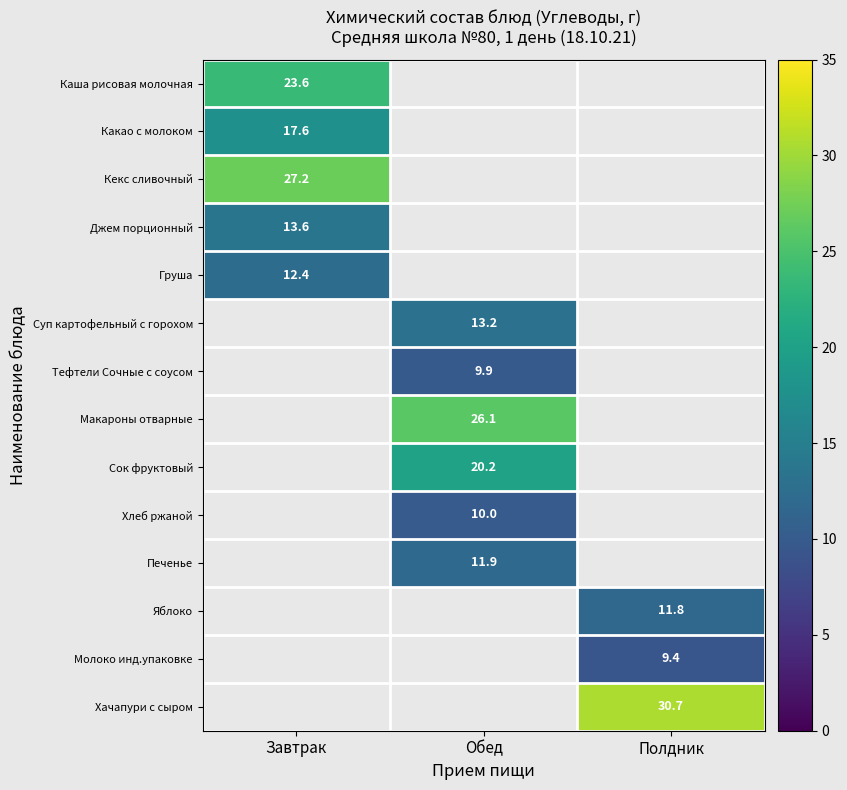

The Джем порционный series shows 2.9 at Завтрак. True or false?

False